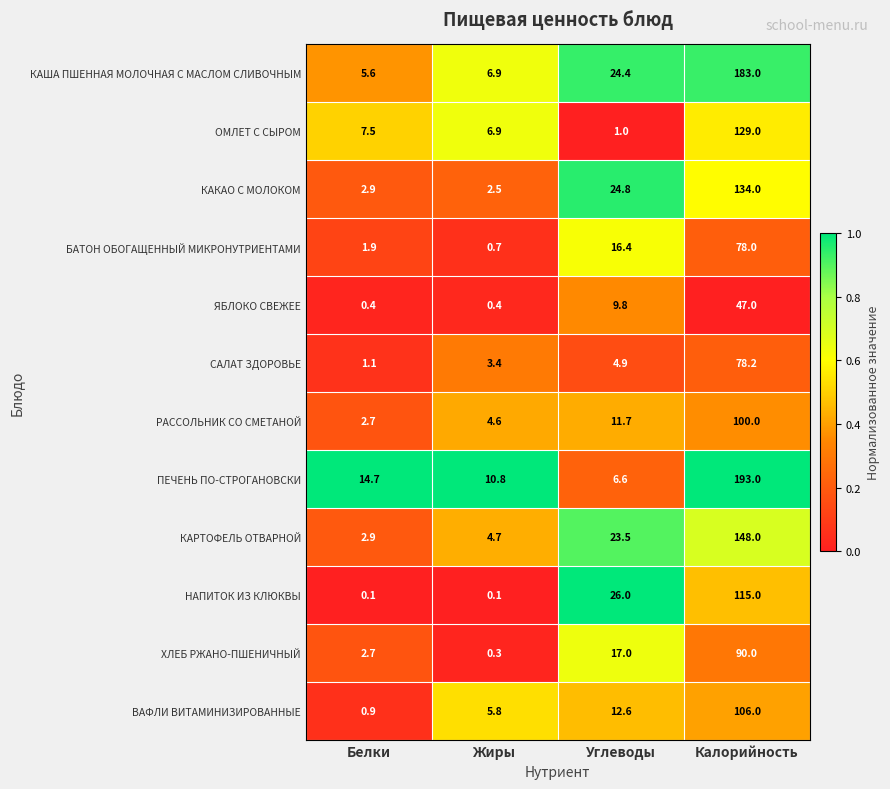

Which series has the largest total across all categories?

ПЕЧЕНЬ ПО-СТРОГАНОВСКИ